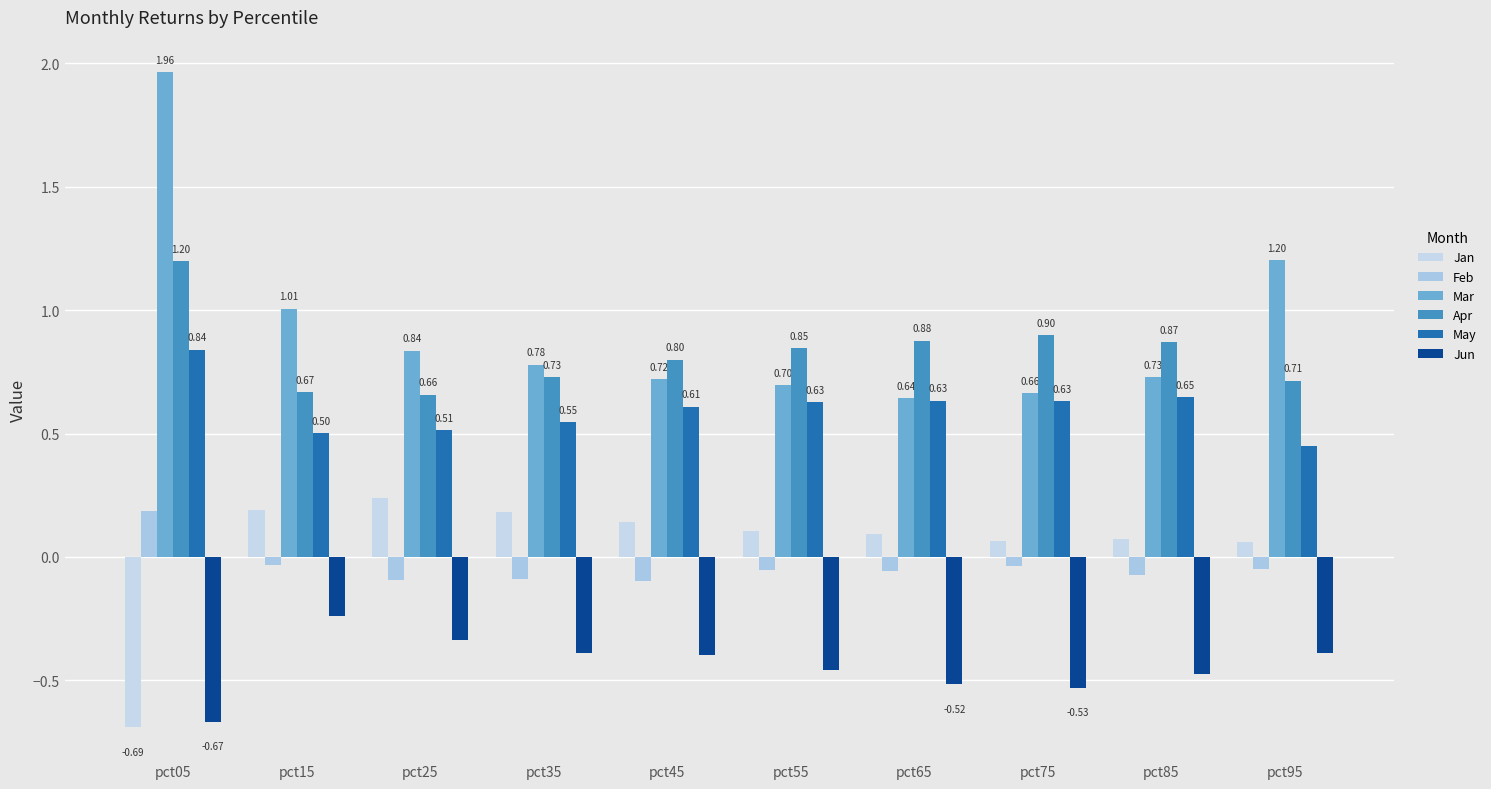

Which category has the highest value across all series?

pct05